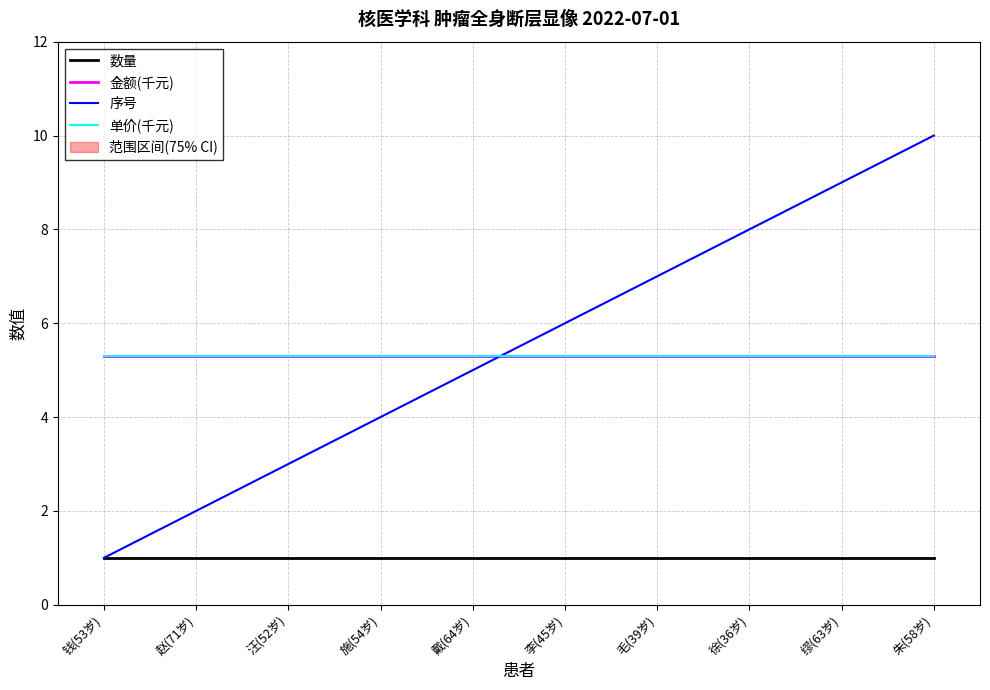

List the labels in order of 序号 value, smallest first.

钱(53岁), 赵(71岁), 汪(52岁), 施(54岁), 戴(64岁), 李(45岁), 毛(39岁), 徐(36岁), 缪(63岁), 朱(58岁)